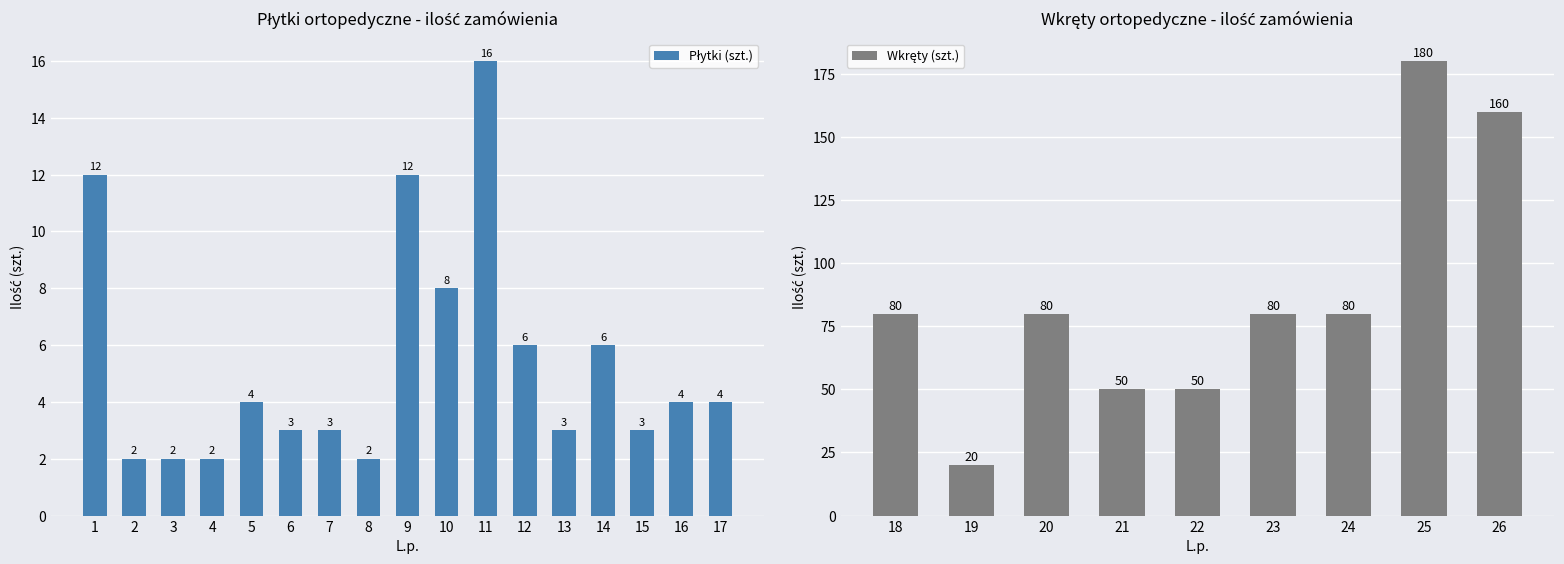

List the labels in order of value, smallest first.

2, 3, 4, 8, 6, 7, 13, 15, 5, 16, 17, 12, 14, 10, 1, 9, 11, 19, 21, 22, 18, 20, 23, 24, 26, 25